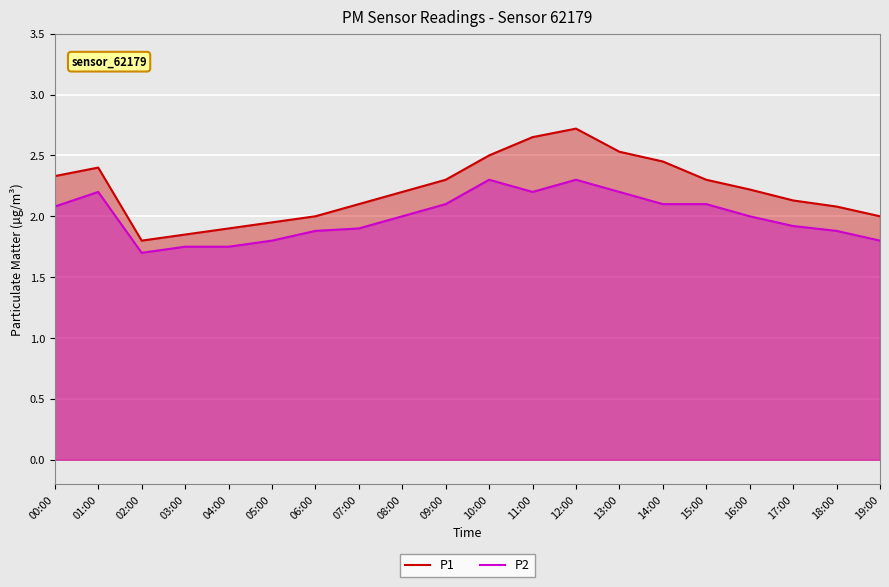

What is the maximum value for P2?

2.3